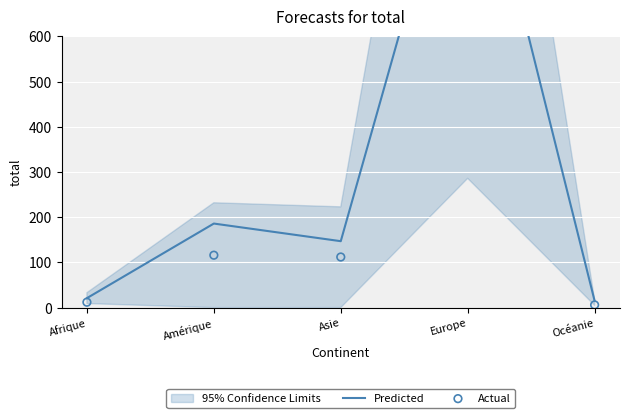

Is the value of Predicted at Amérique greater than the value of Actual at Asie?

Yes